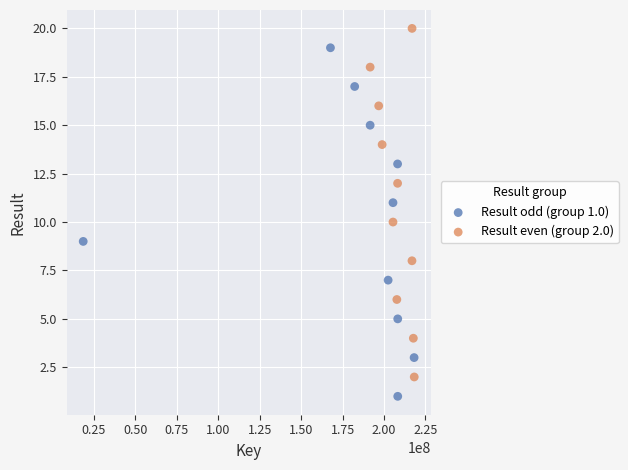

Which series contains the lowest Y value?

Result odd (group 1.0)